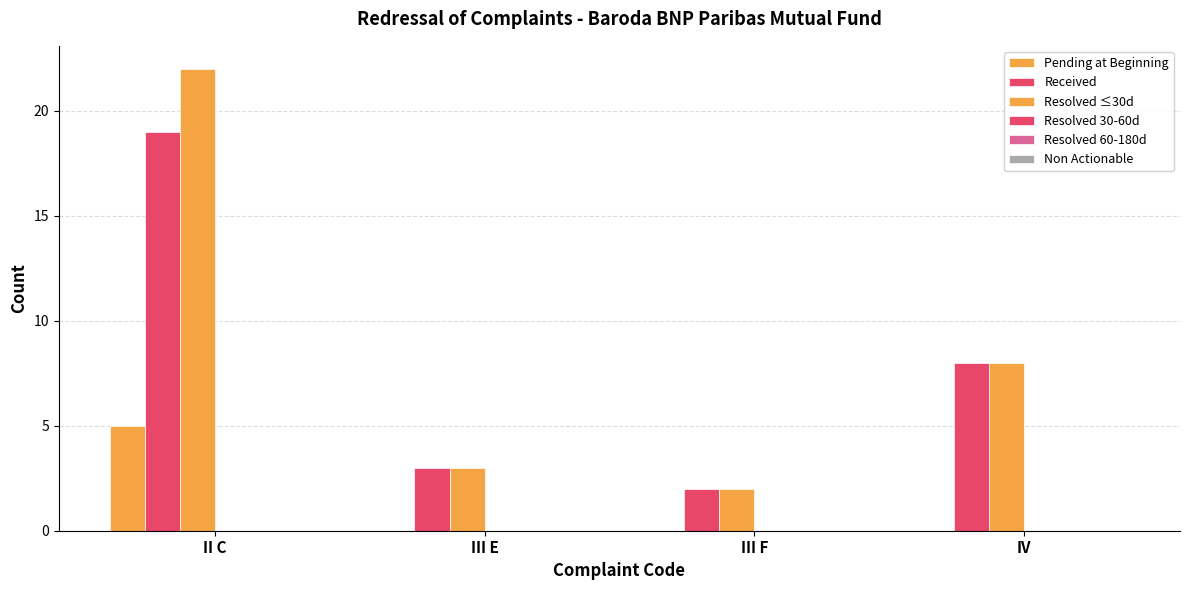

At which category is the sum across all series the highest?

II C